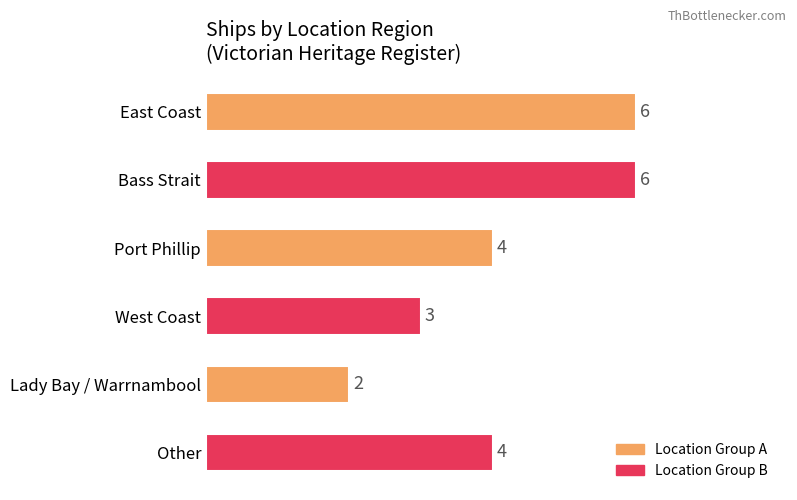

What is the approximate value at East Coast?

6